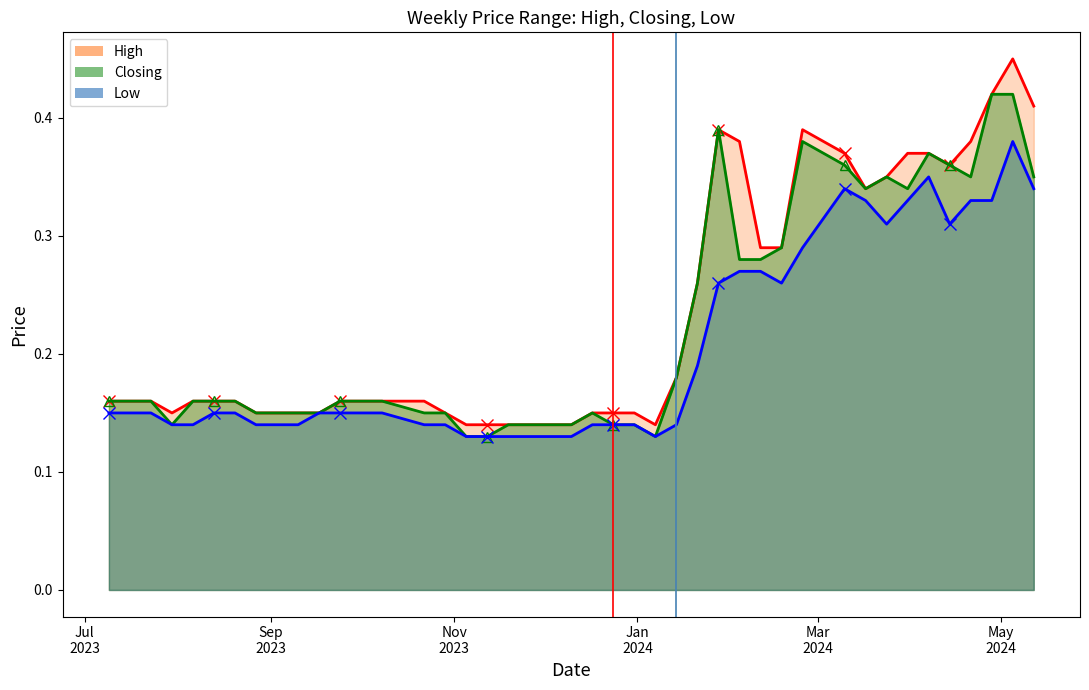

Which series has the widest spread of values?

High (line)